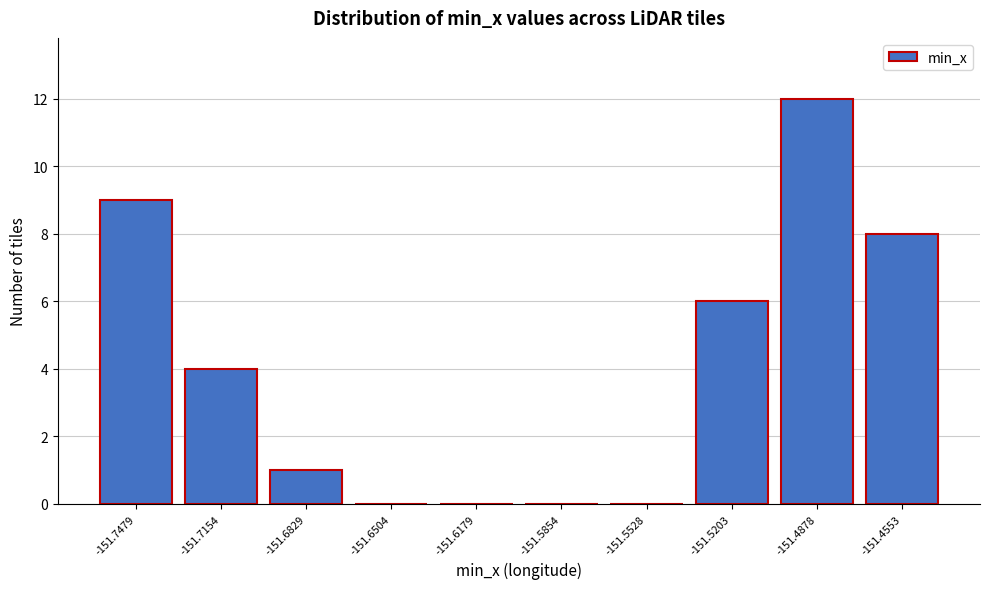

Reading left to right, list all the values displayed in this chart.

-151.7479=9	-151.7154=4	-151.6829=1	-151.6504=0	-151.6179=0	-151.5854=0	-151.5528=0	-151.5203=6	-151.4878=12	-151.4553=8